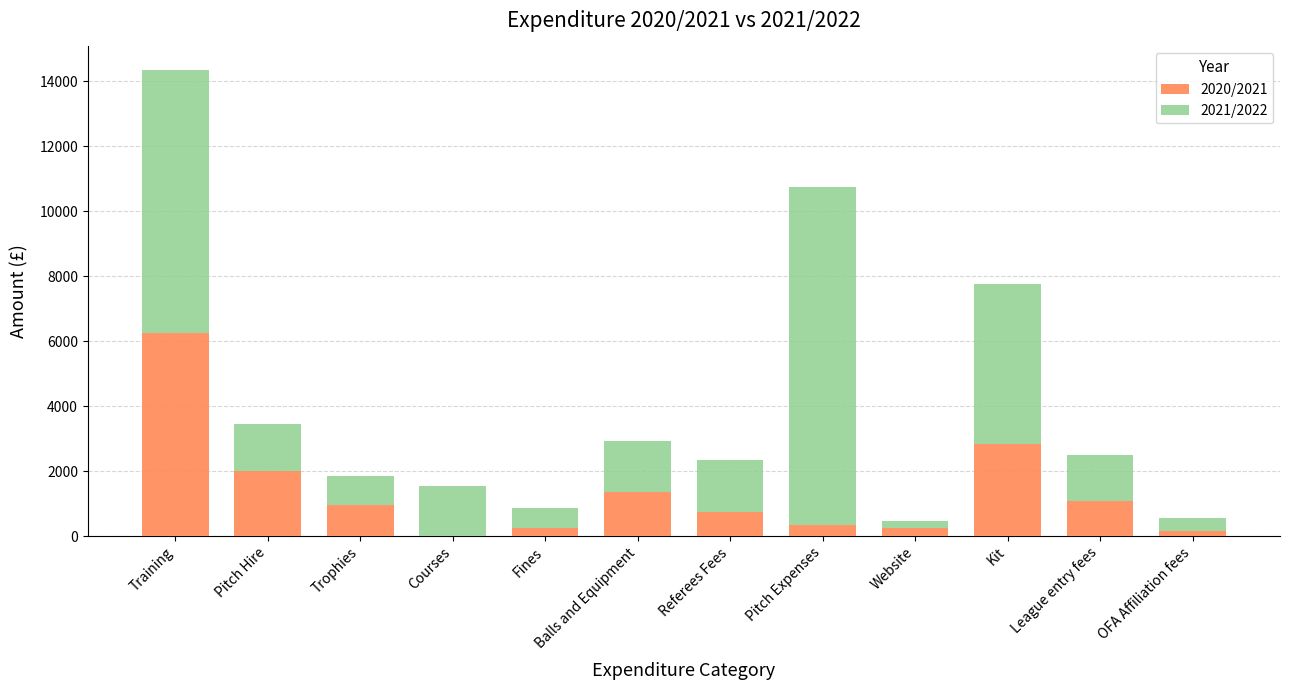

What is the highest value of the 2020/2021 series?

6248.5